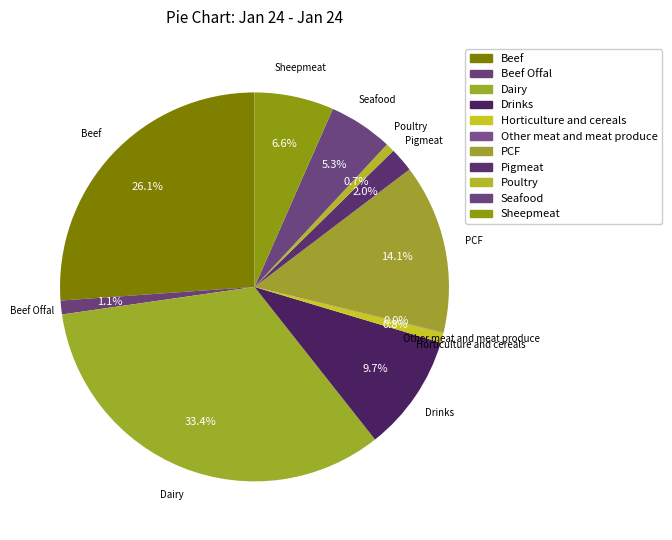

Approximately how many times larger is the value at Sheepmeat compared to Seafood?

1.2